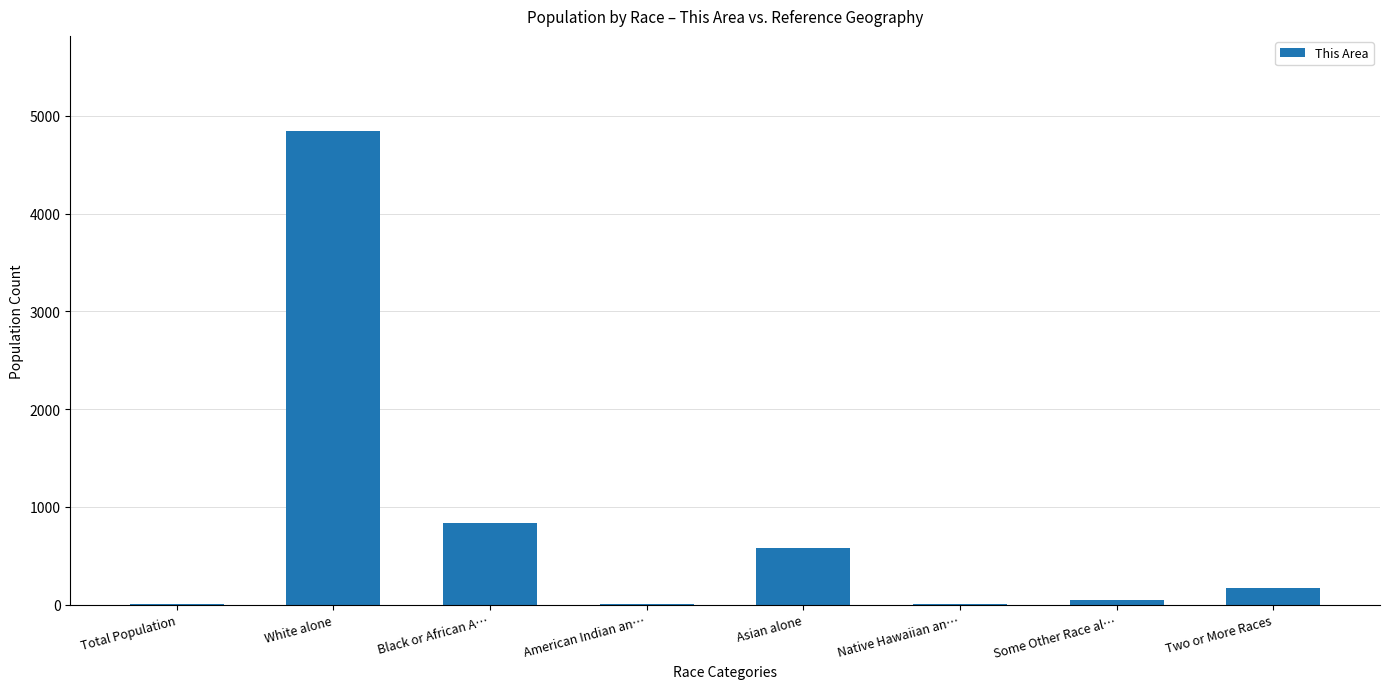

What is the average value?

813